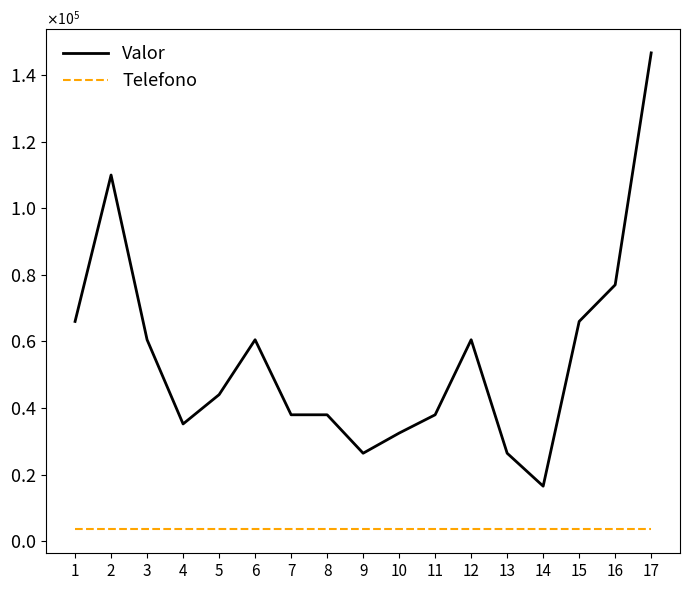

Does the chart have visible grid lines?

No